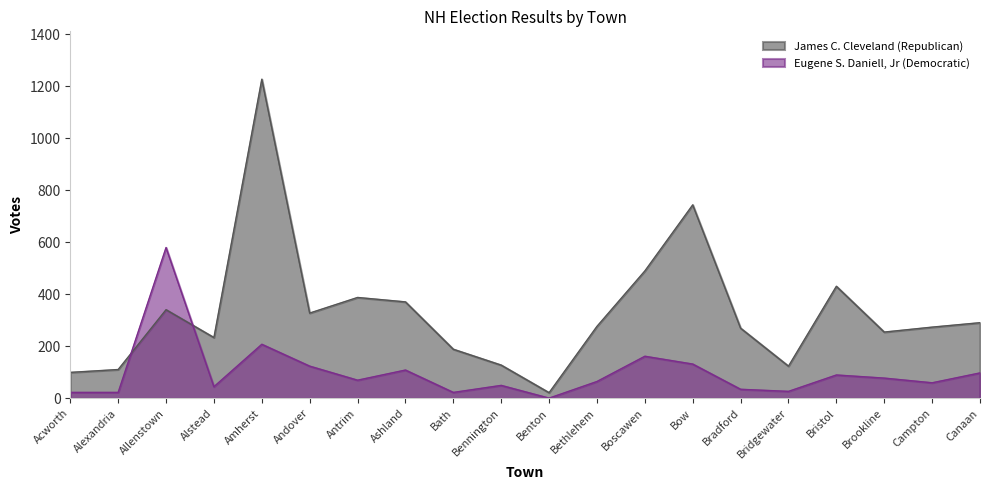

Which series changed the most between Bennington and Boscawen?

James C. Cleveland (Republican)